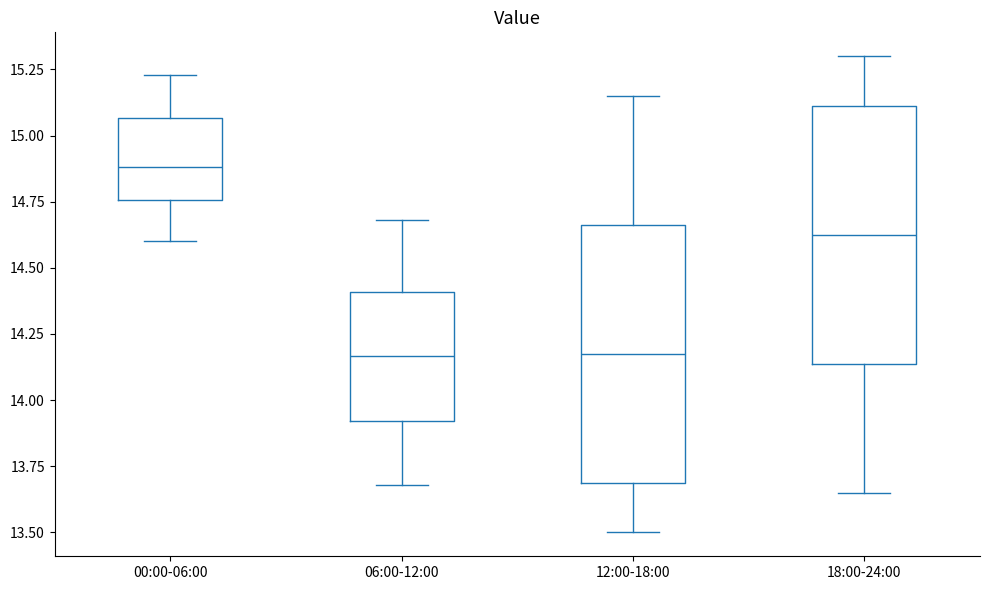

Reading left to right, transcribe this box plot: for each box, give where its median line is, the range the box spans, and where its two whiskers end, as read against the y-axis. The values are not printed on the chart, so give them approximately, as read against the axis.

00:00-06:00: median 14.90, box 14.75 to 15.05, whiskers 14.60 to 15.25
06:00-12:00: median 14.15, box 13.90 to 14.40, whiskers 13.70 to 14.70
12:00-18:00: median 14.20, box 13.70 to 14.65, whiskers 13.50 to 15.15
18:00-24:00: median 14.65, box 14.15 to 15.10, whiskers 13.65 to 15.30